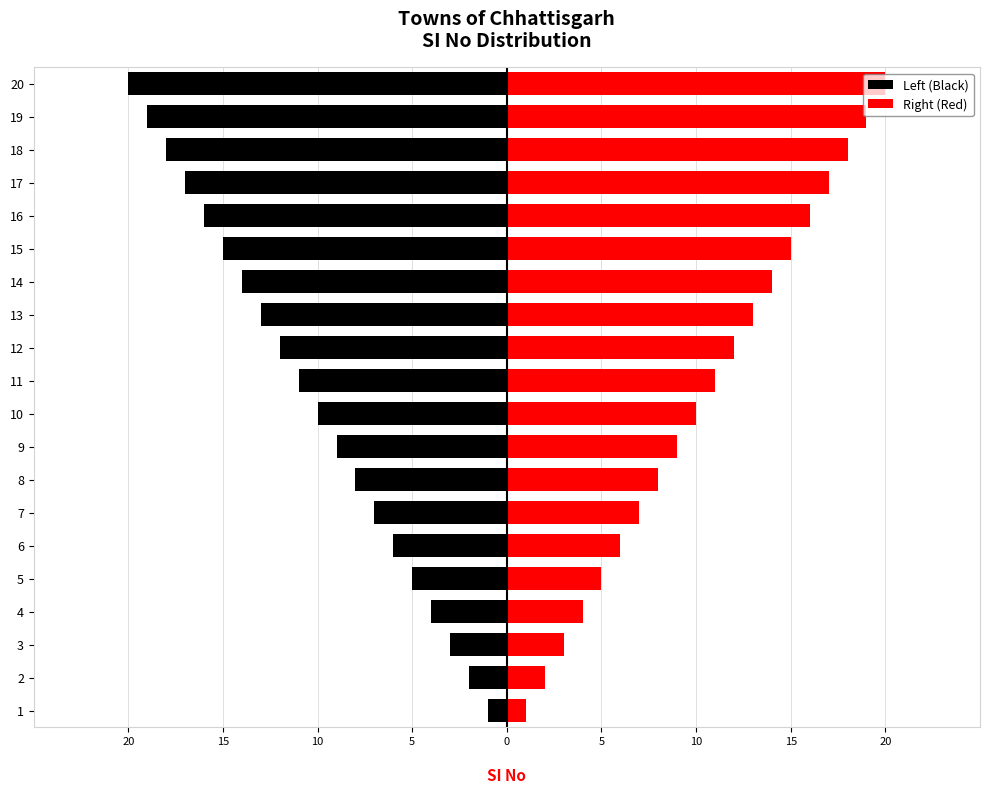

True or false: Left (Black) has a value of -4 at 13.

False